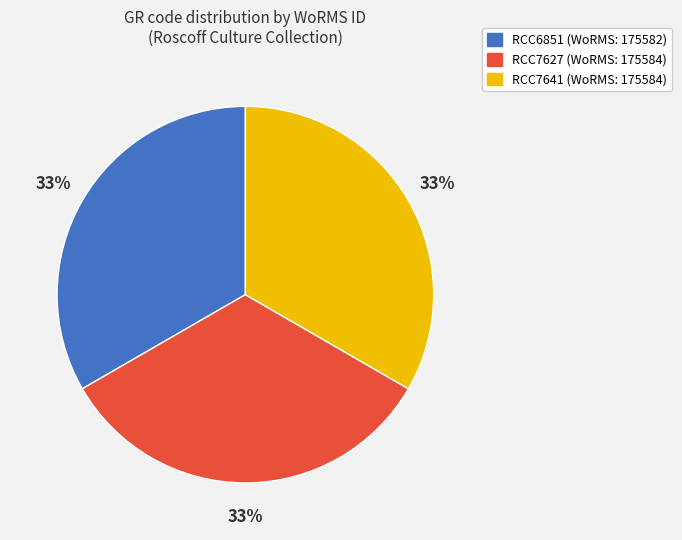

To the nearest percent, what is the average slice percentage?

33%